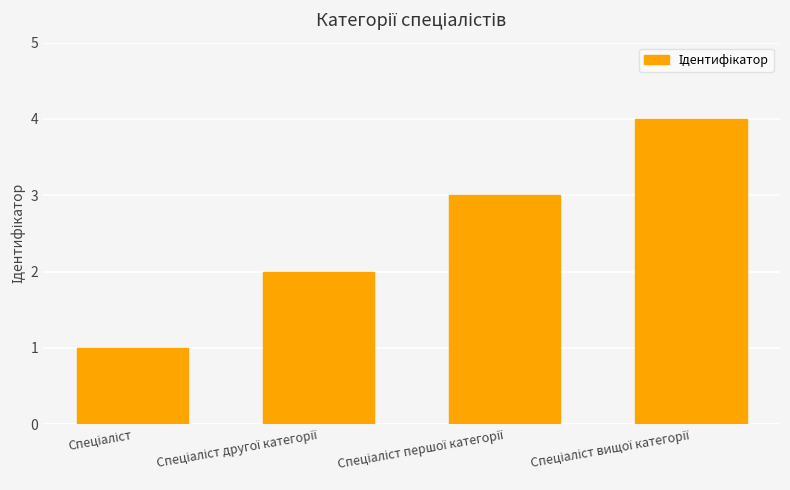

What is the value of the 3rd bar from the left?

3